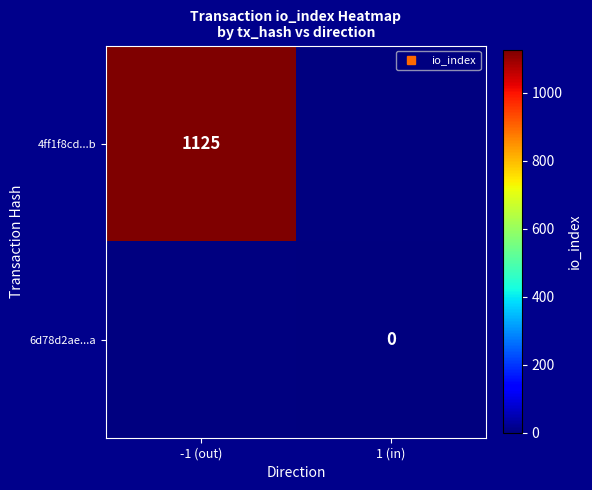

Which series has the largest range (max minus min)?

4ff1f8cd...b